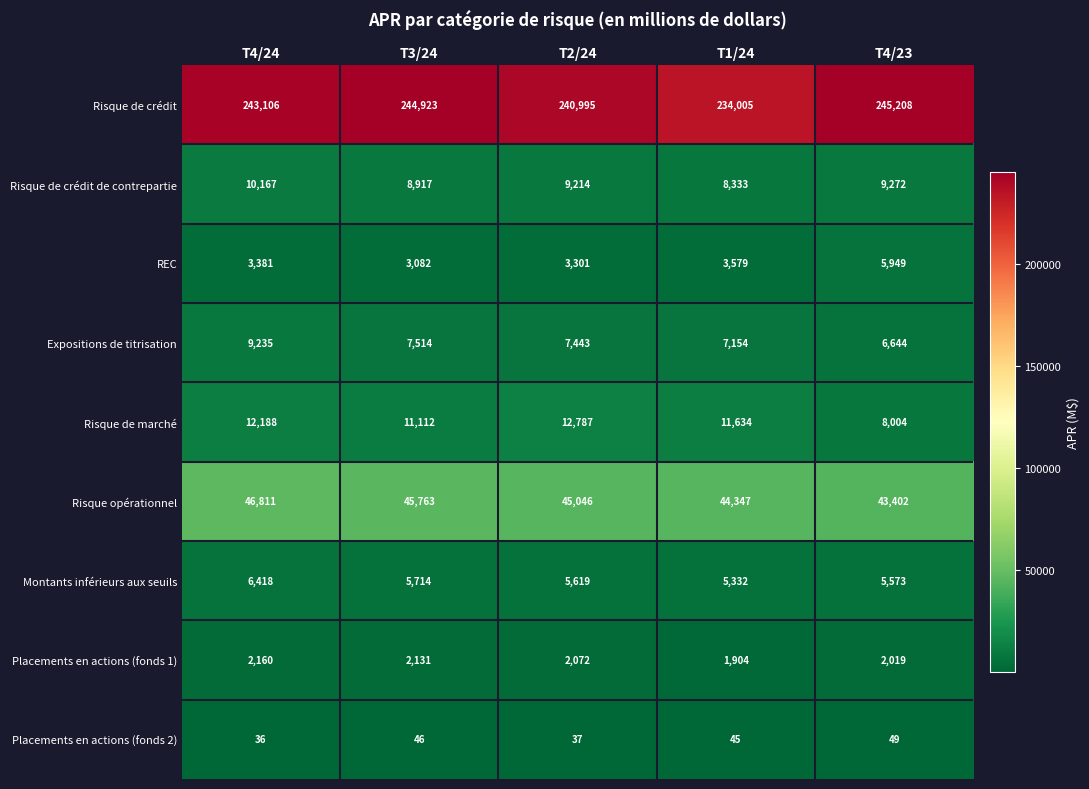

What is the difference between the highest and lowest values at T4/23?

245159